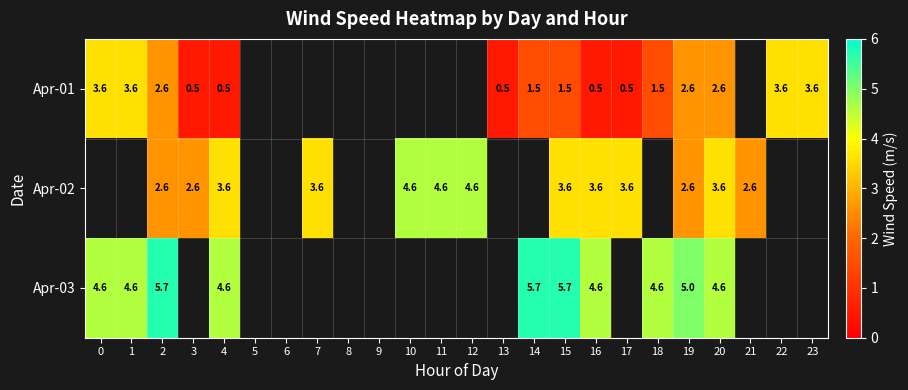

The Apr-01 series shows 3.6 at 23. True or false?

True